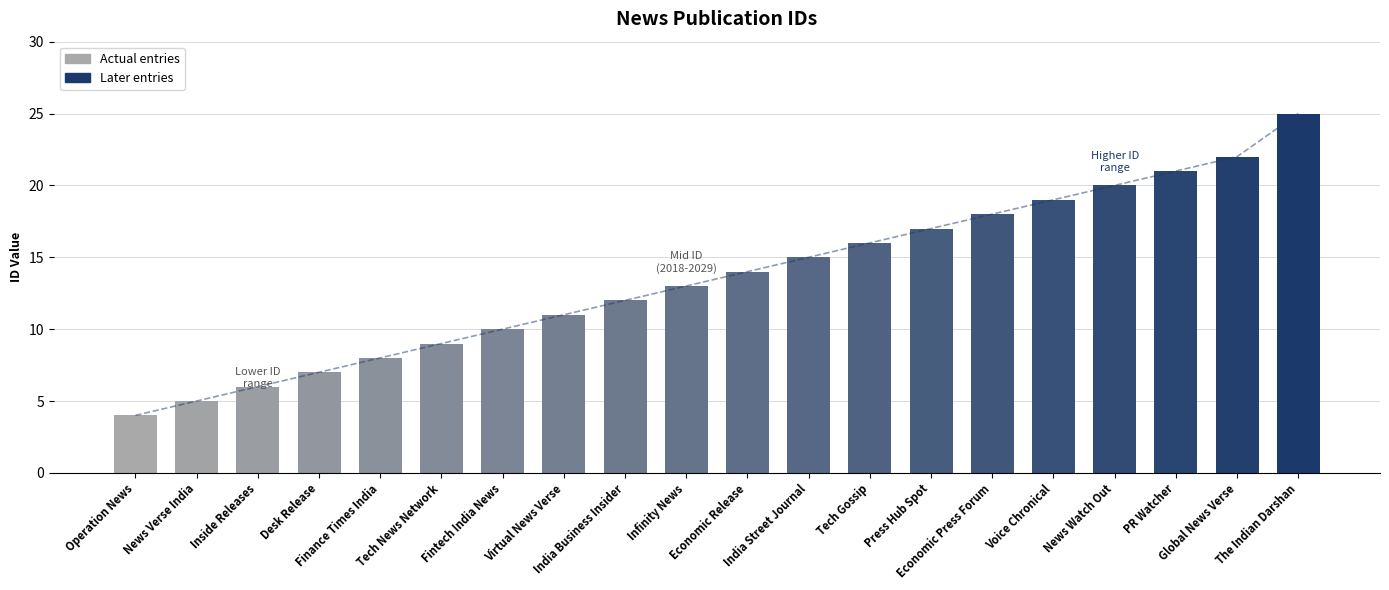

Where does the Actual entries series first go above 9?

Fintech India News